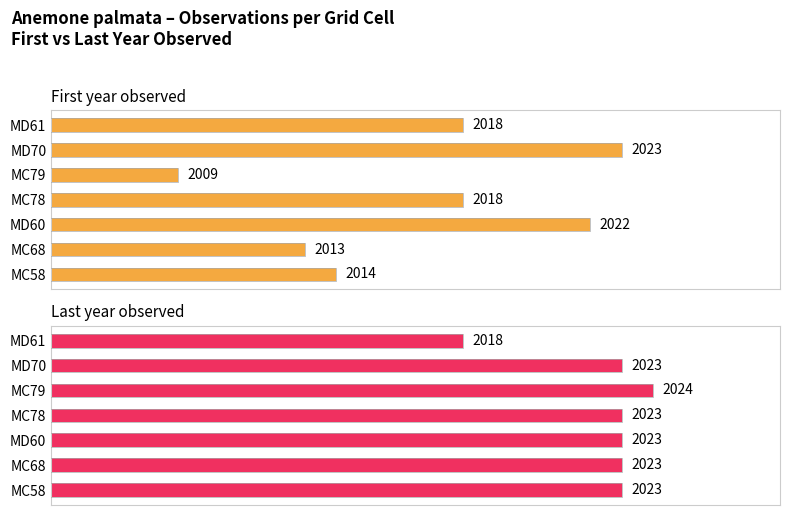

Reading left to right, transcribe all the data shown in this chart.

First year observed: 2014	2013	2022	2018	2009	2023	2018
Last year observed: 2023	2023	2023	2023	2024	2023	2018